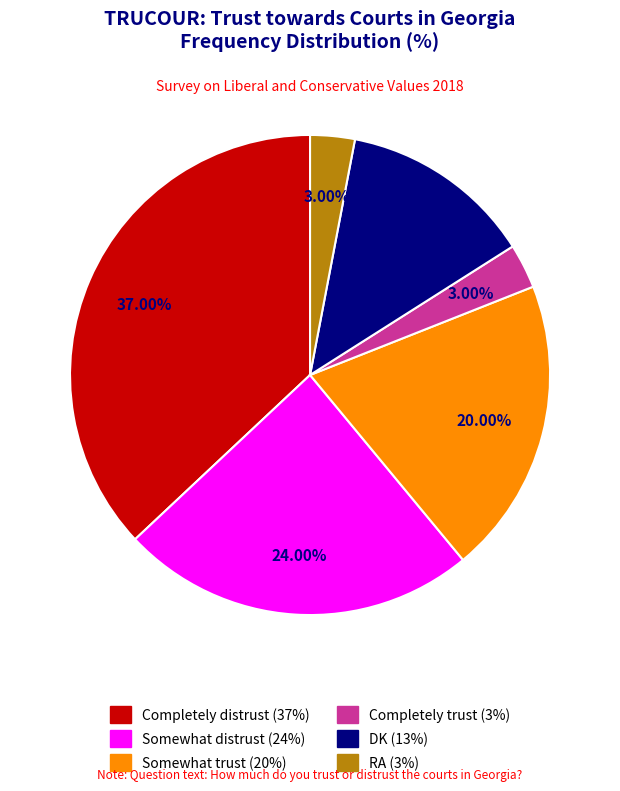

Which slice is the largest?

Completely distrust